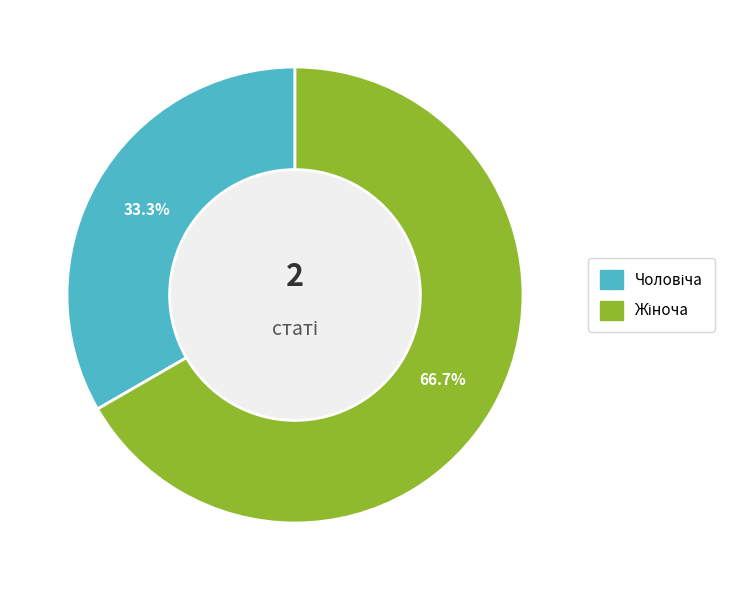

Count the number of slices in the pie.

2